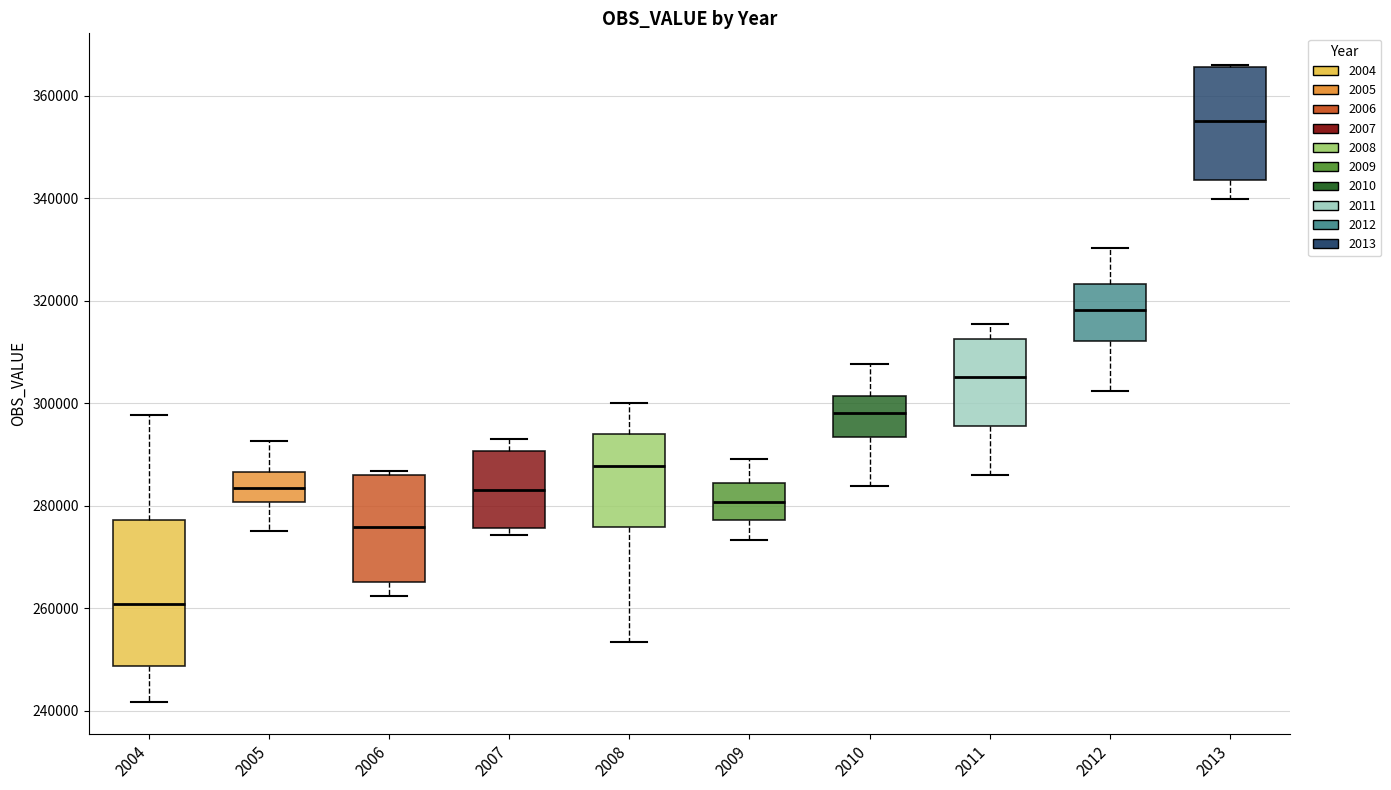

Where does the upper whisker of the box at x = 2009 end on the y-axis? The values are not printed on the chart, so give them approximately, as read against the axis.

290000